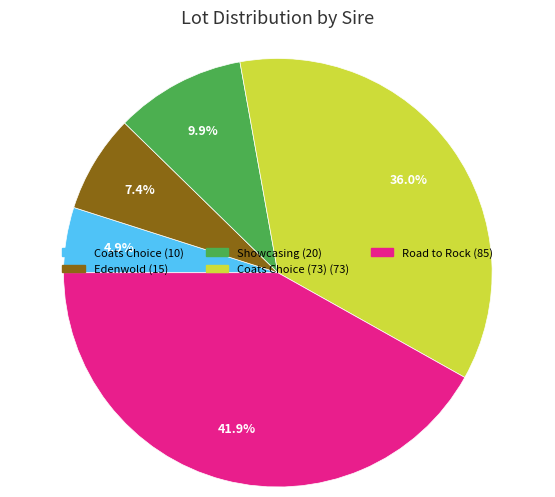

Is there any slice that represents more than half of the pie?

No